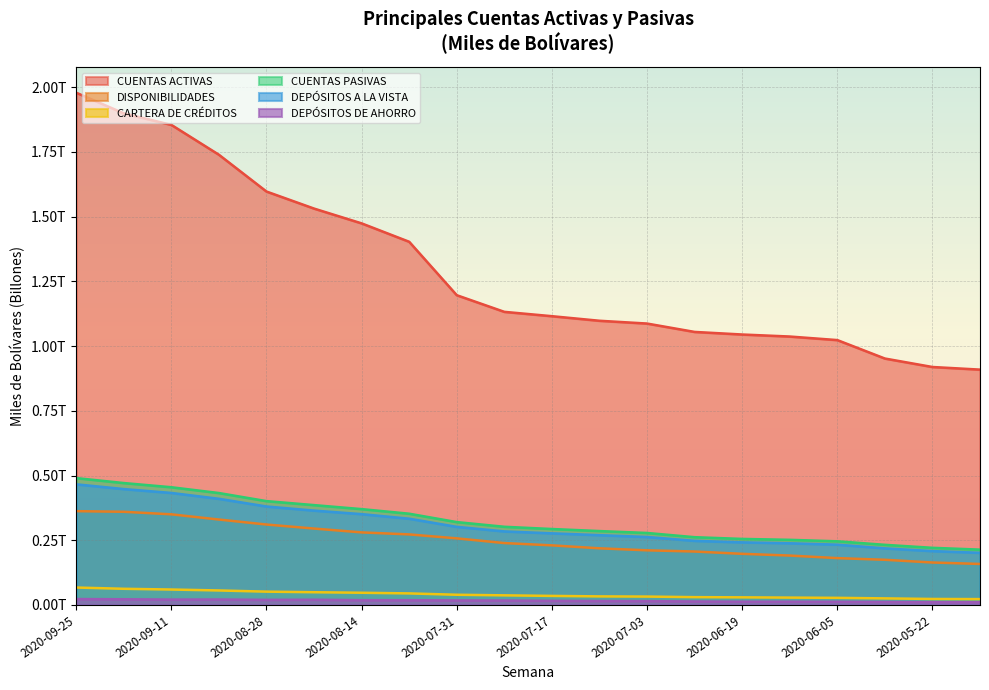

How many interior local valleys does the DEPÓSITOS DE AHORRO series have?

2